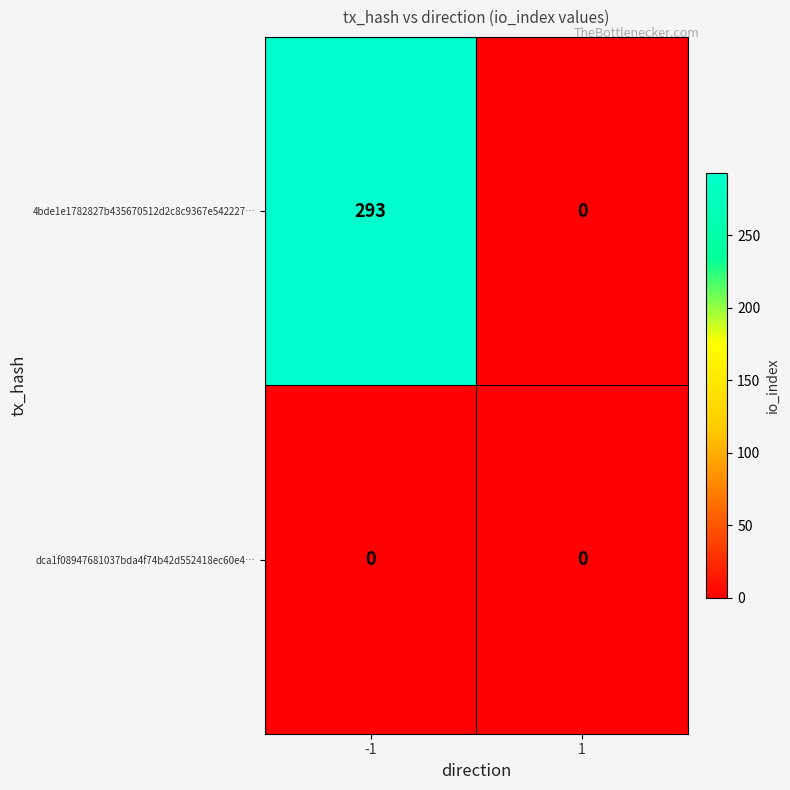

True or false: 4bde1e1782827b435670512d2c8c9367e542227… has a value of 293 at -1.

True